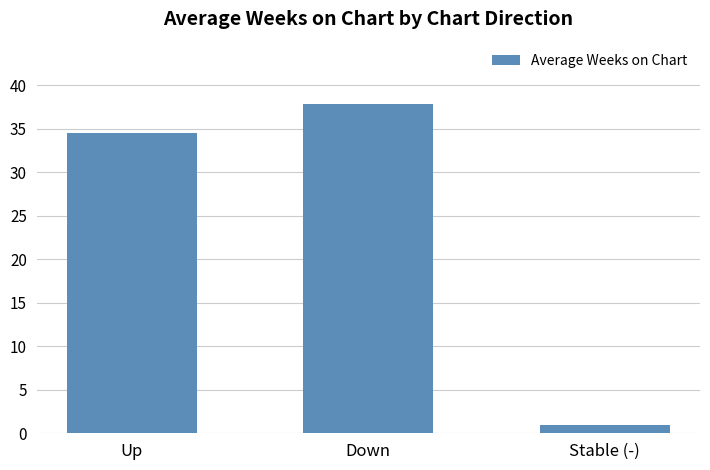

What is the average value?

24.4